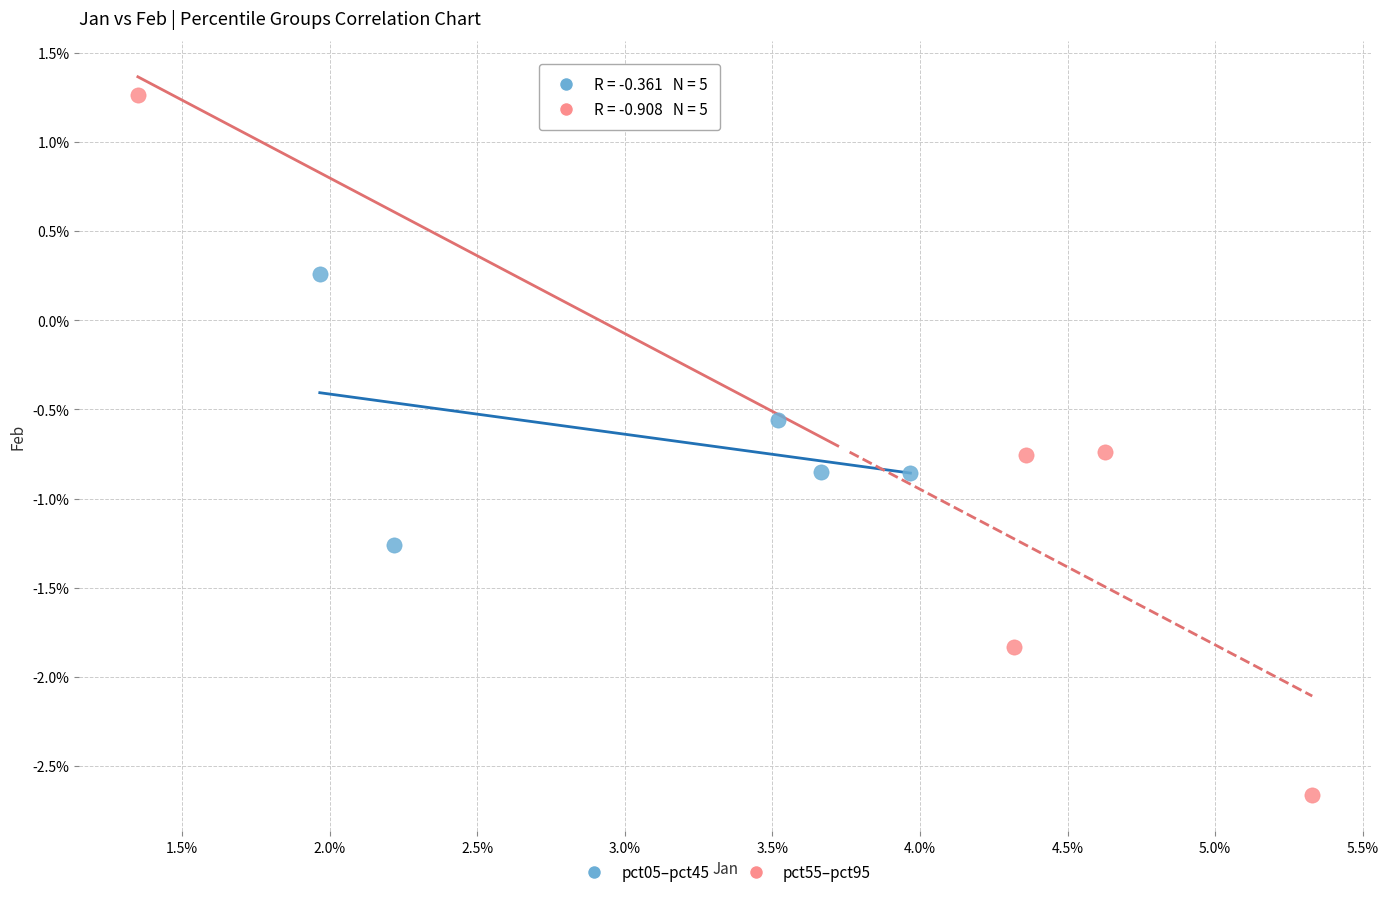

Which series contains the lowest Y value?

pct55–pct95